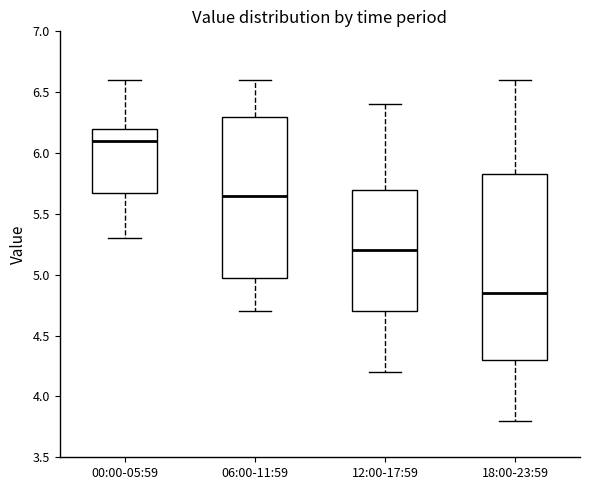

Reading left to right, read every box against the y-axis: the position of its median line, the range the box covers, and the ends of its whiskers. The values are not printed on the chart, so give them approximately, as read against the axis.

00:00-05:59: median 6.10, box 5.70 to 6.20, whiskers 5.30 to 6.60
06:00-11:59: median 5.65, box 5.00 to 6.30, whiskers 4.70 to 6.60
12:00-17:59: median 5.20, box 4.70 to 5.70, whiskers 4.20 to 6.40
18:00-23:59: median 4.85, box 4.30 to 5.85, whiskers 3.80 to 6.60